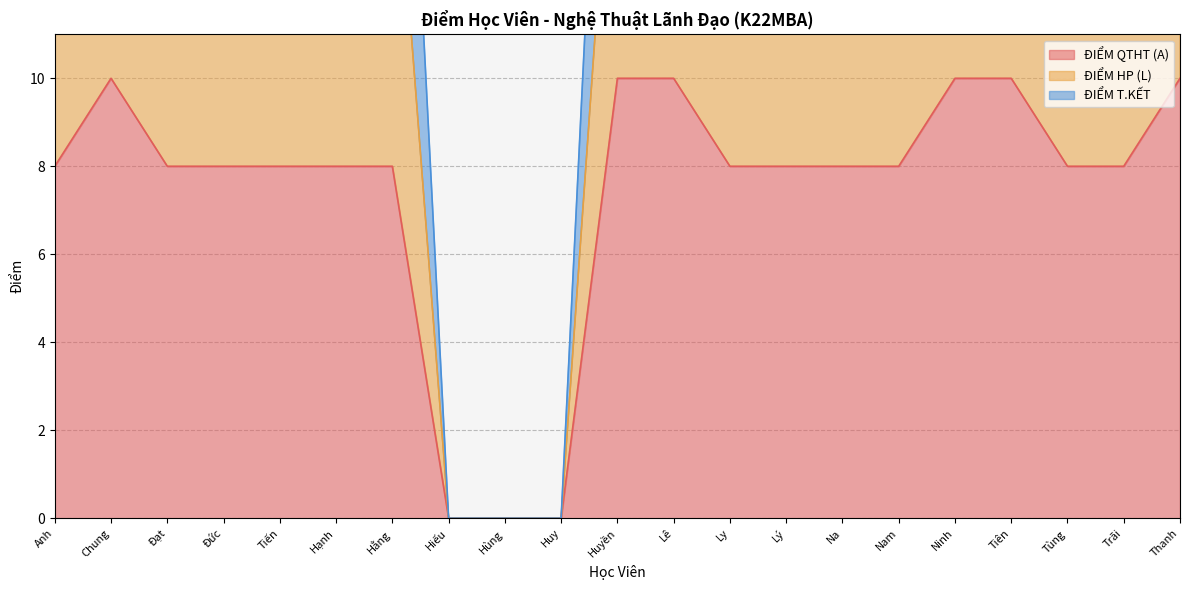

Which series has the largest total across all categories?

ĐIỂM HP (L)